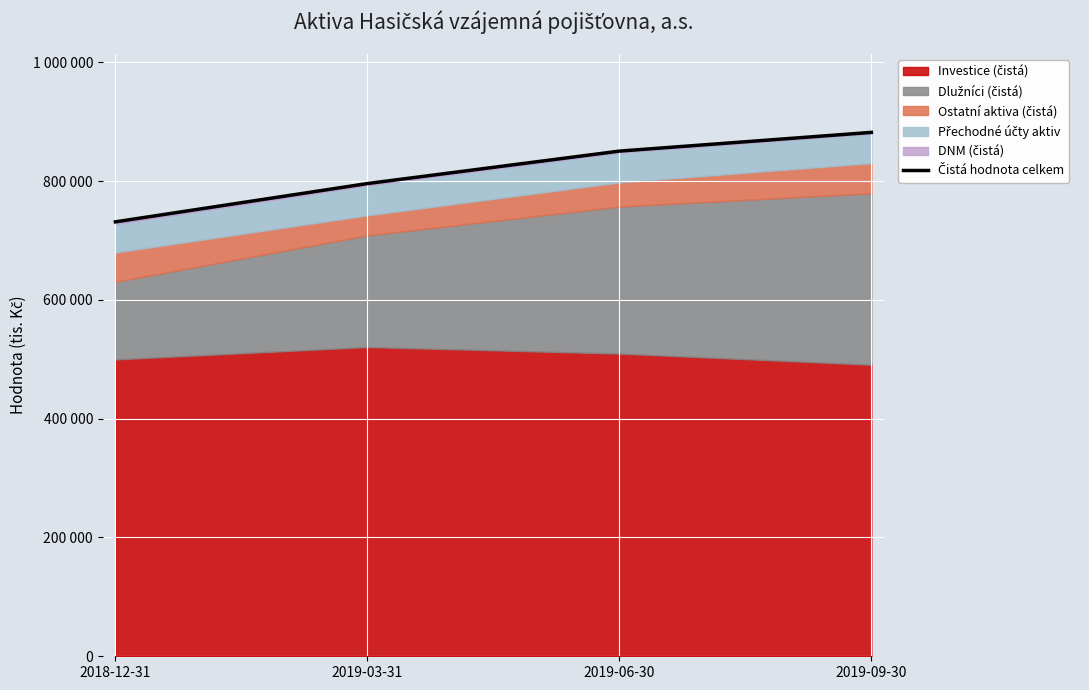

List the labels in order of value, smallest first.

2018-12-31, 2019-03-31, 2019-06-30, 2019-09-30